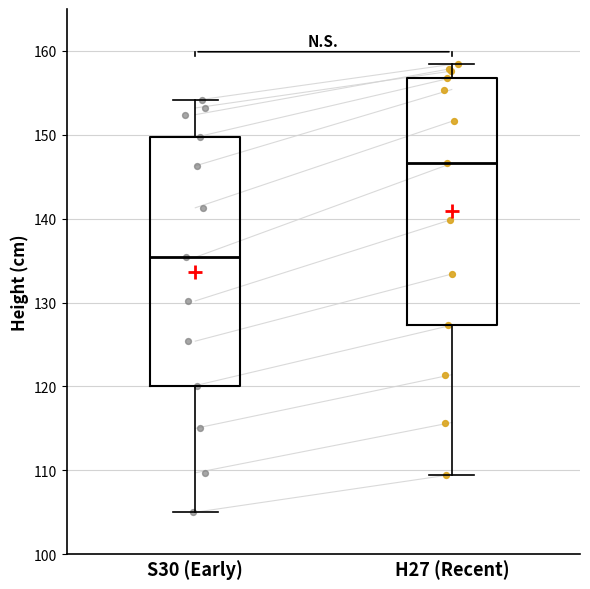

Reading left to right, transcribe this box plot: for each box, give where its median line is, the range the box spans, and where its two whiskers end, as read against the y-axis. The values are not printed on the chart, so give them approximately, as read against the axis.

S30 (Early): median 135, box 120 to 150, whiskers 105 to 154
H27 (Recent): median 147, box 127 to 157, whiskers 110 to 158